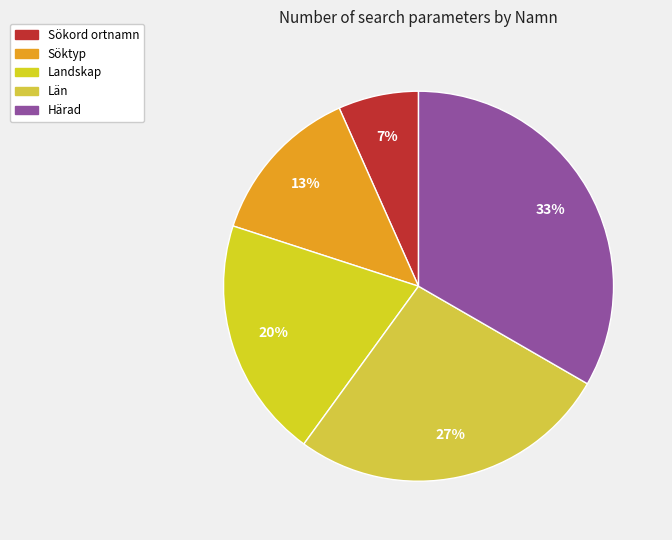

To the nearest percent, what is the average slice percentage?

20%